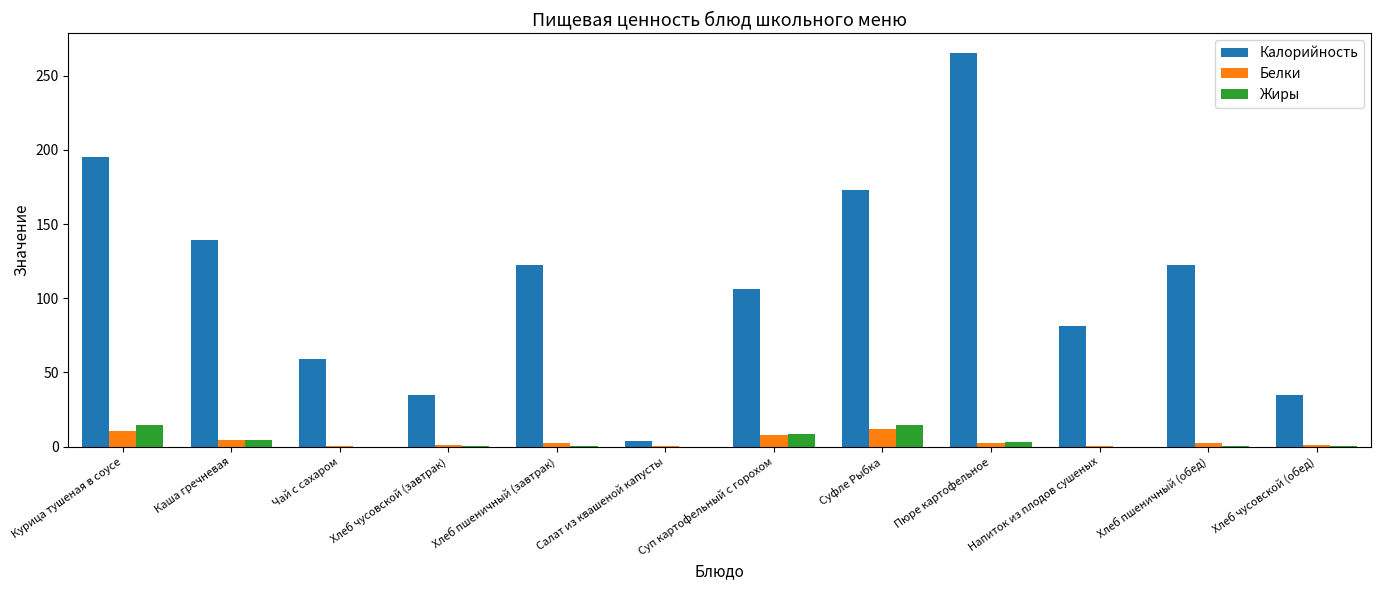

Are the bars horizontal?

No